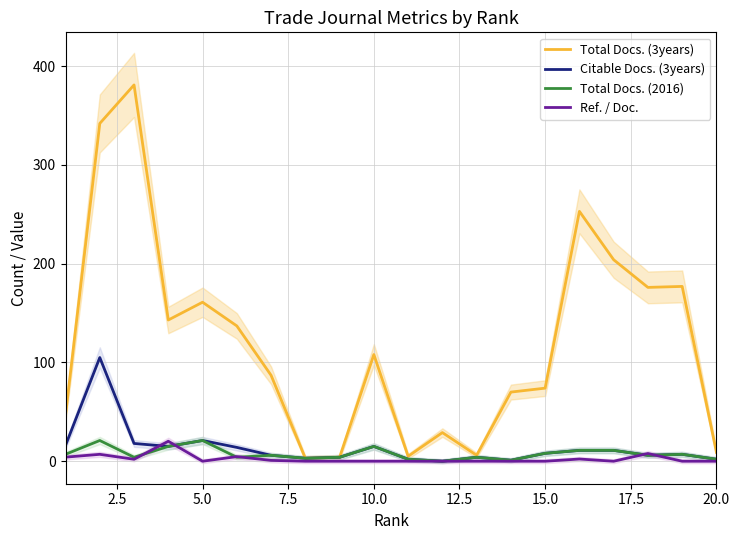

True or false: Citable Docs. (3years) has a value of 2.0 at 20.0.

True